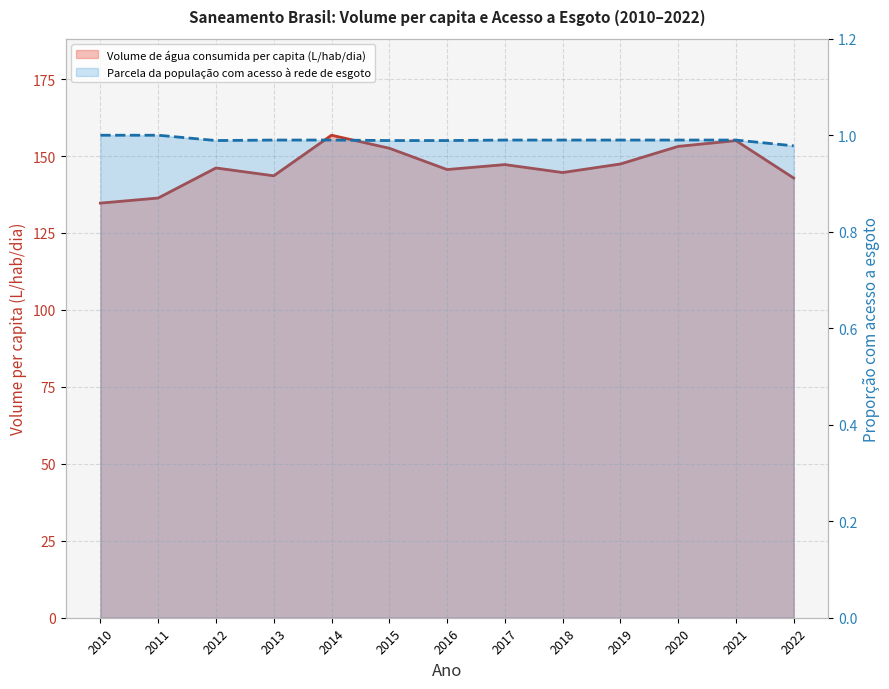

List the series in order of their peak value, lowest first.

Parcela da população com acesso à rede de esgoto, Volume de água consumida per capita (L/hab/dia)